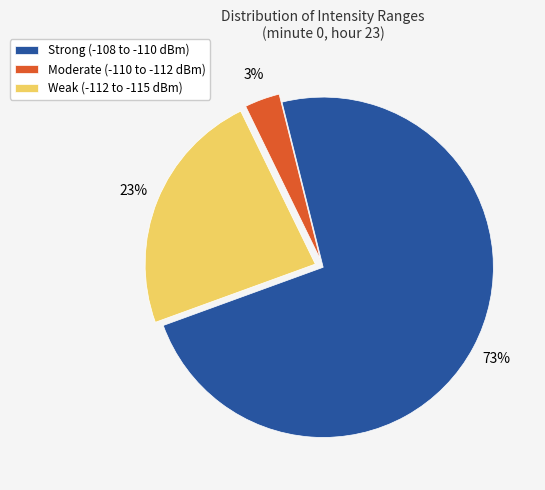

What is the largest slice in the pie chart?

Strong (-108 to -110 dBm)